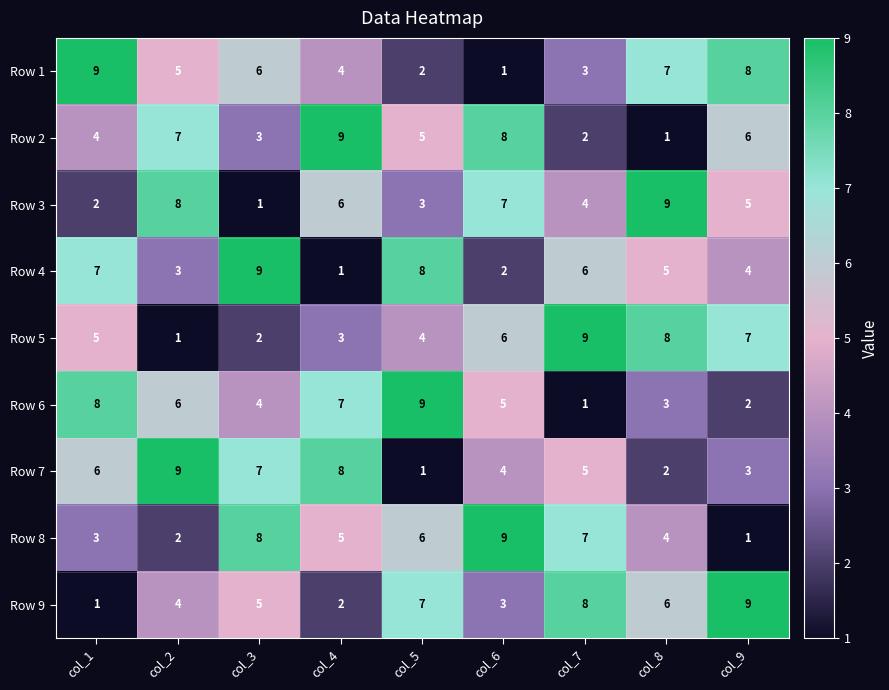

What is the difference between the Row 2 values at col_3 and col_9?

3